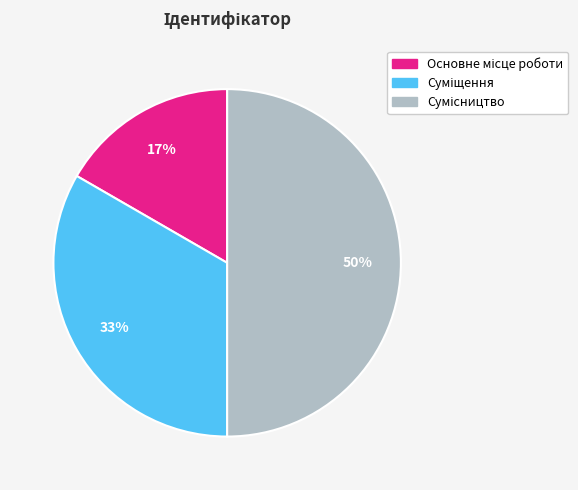

To the nearest percent, what is the average slice percentage?

33%